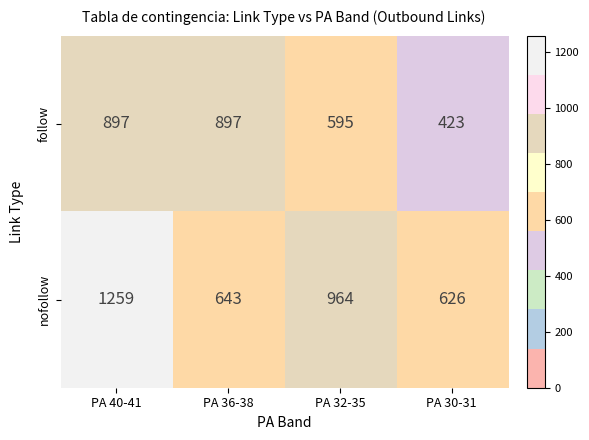

What is the difference between the highest and lowest values at PA 30-31?

203